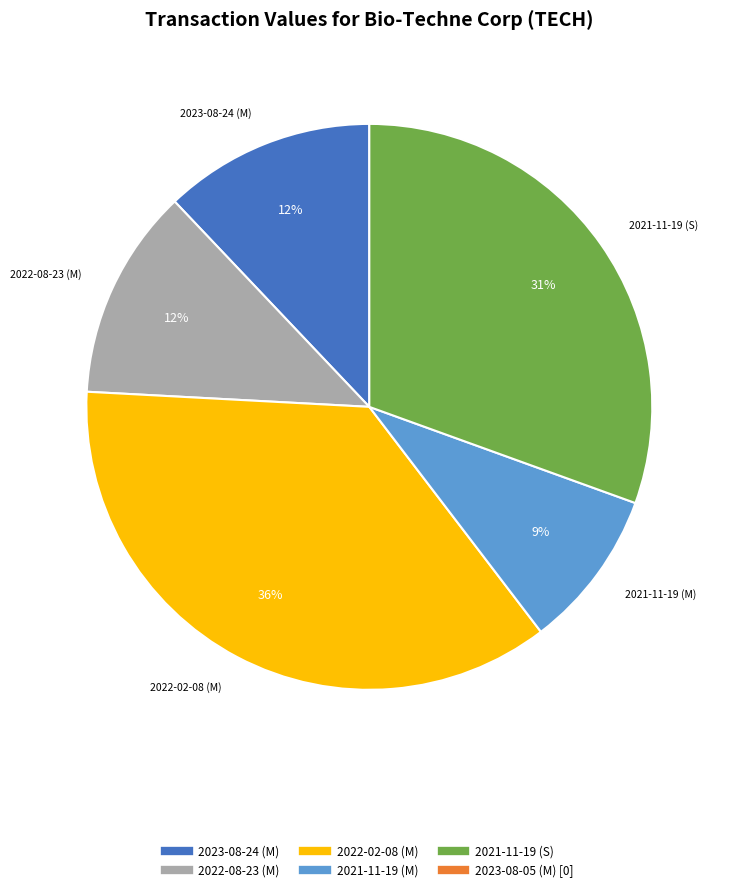

To the nearest percent, what is the average slice percentage?

20%